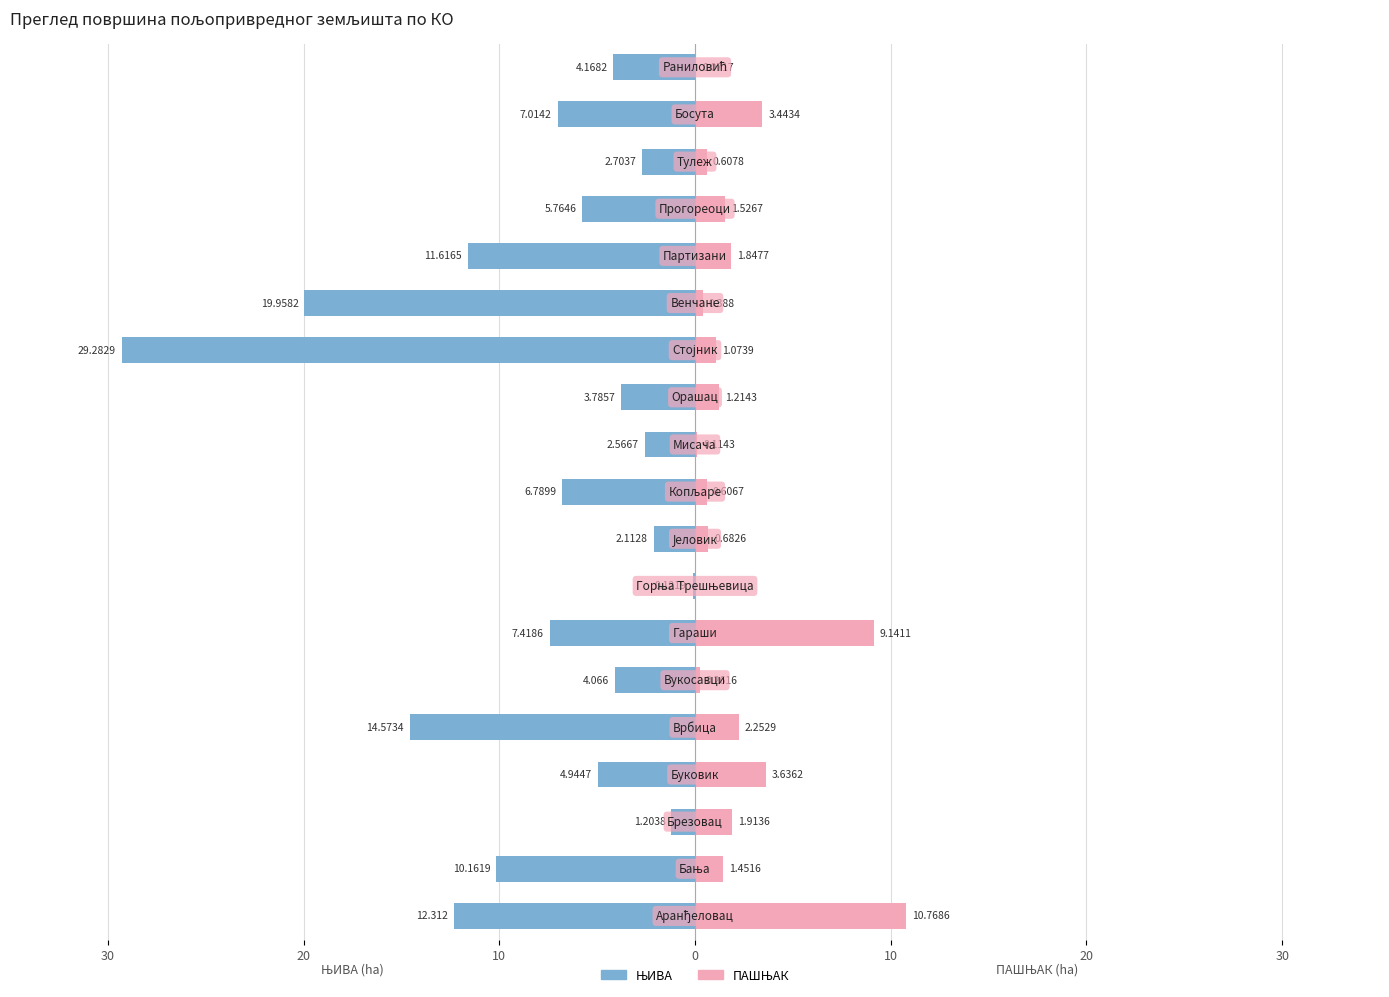

Between 10 and 12, which series saw the biggest shift?

ЊИВА